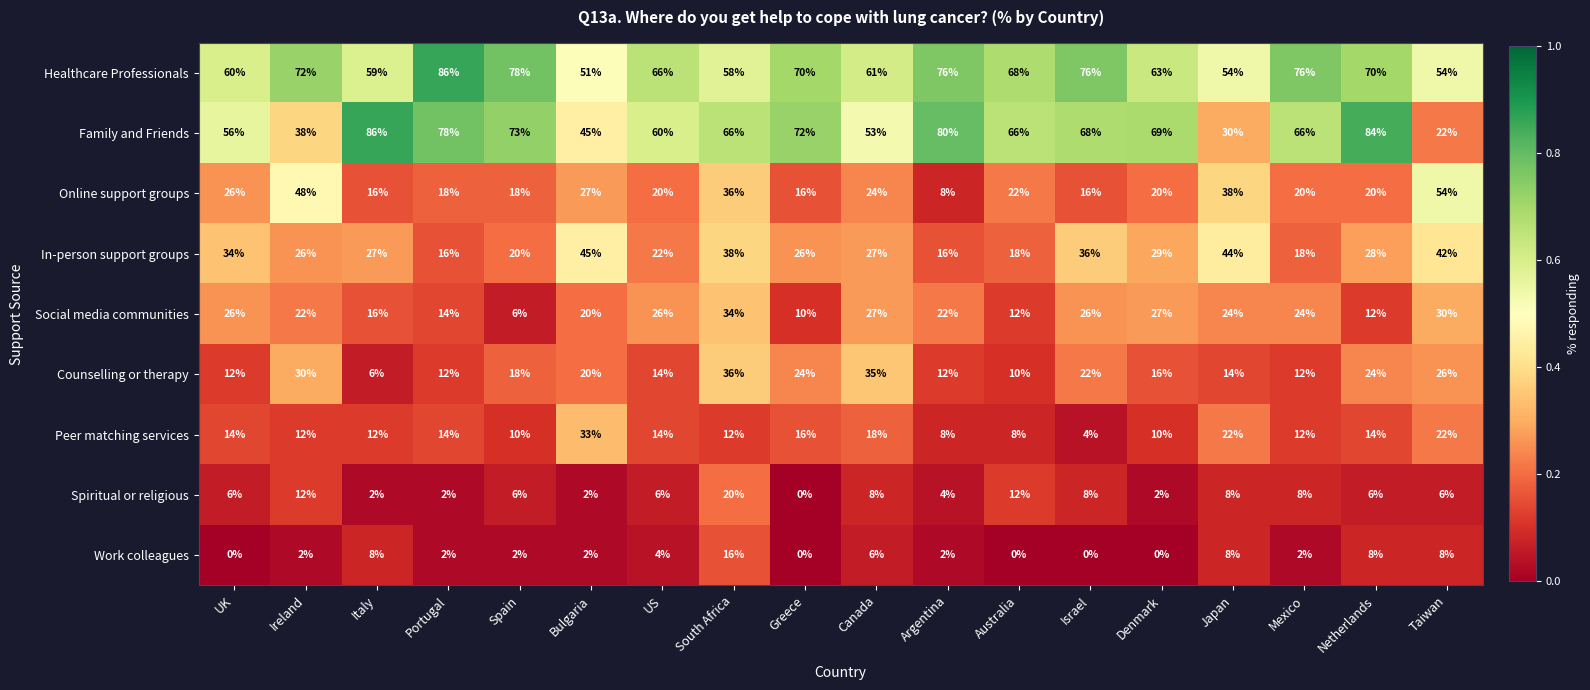

Which series has the largest range (max minus min)?

Family and Friends